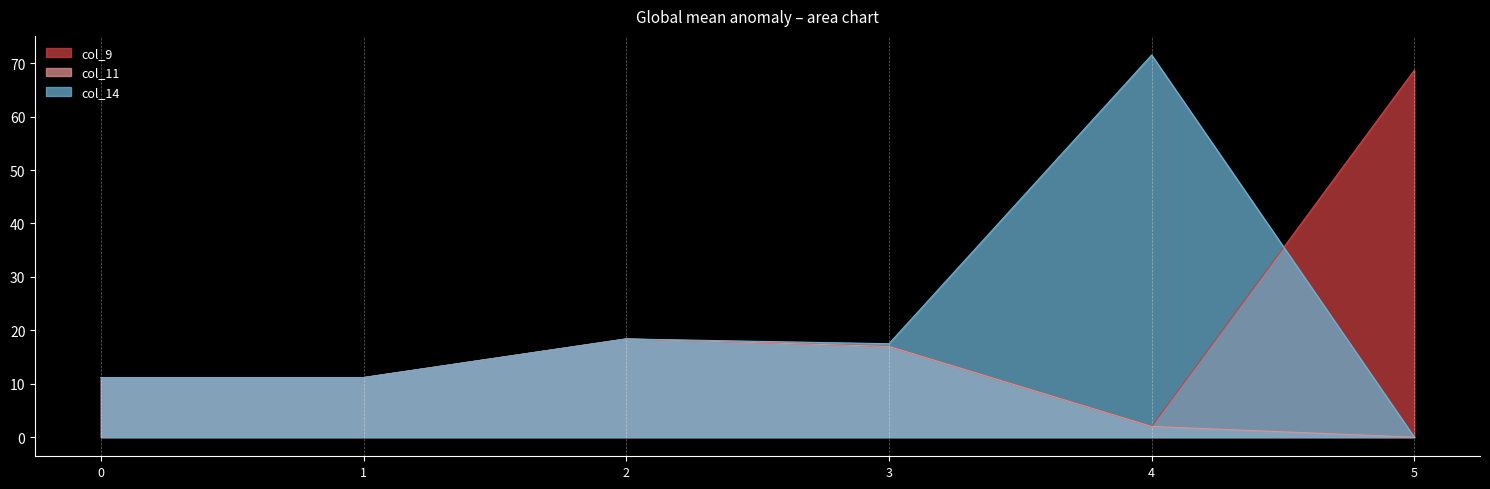

Which series has the largest total across all categories?

col_14